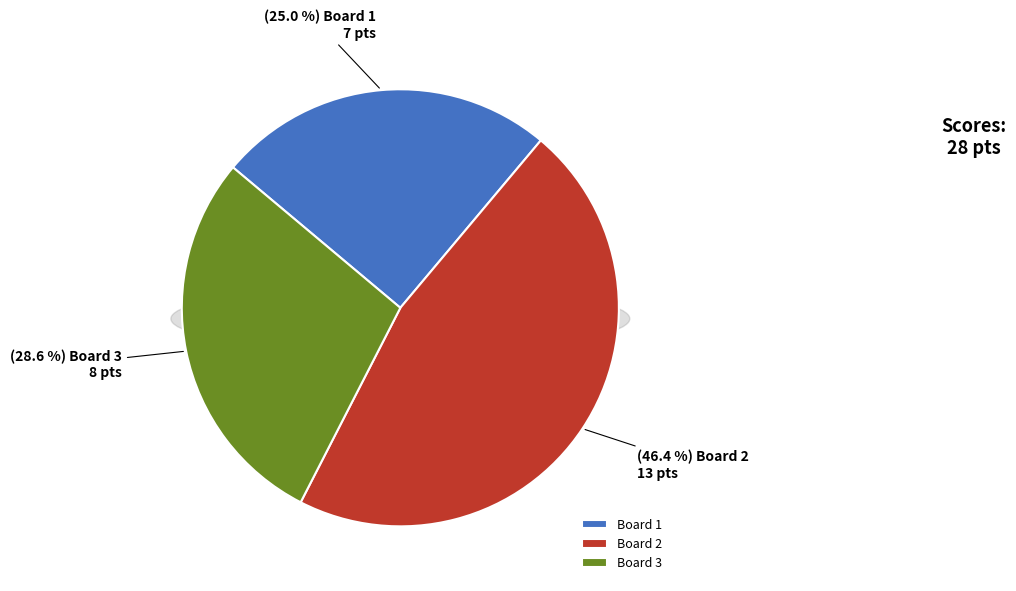

What portion of the pie excludes Board 2?

53.6%